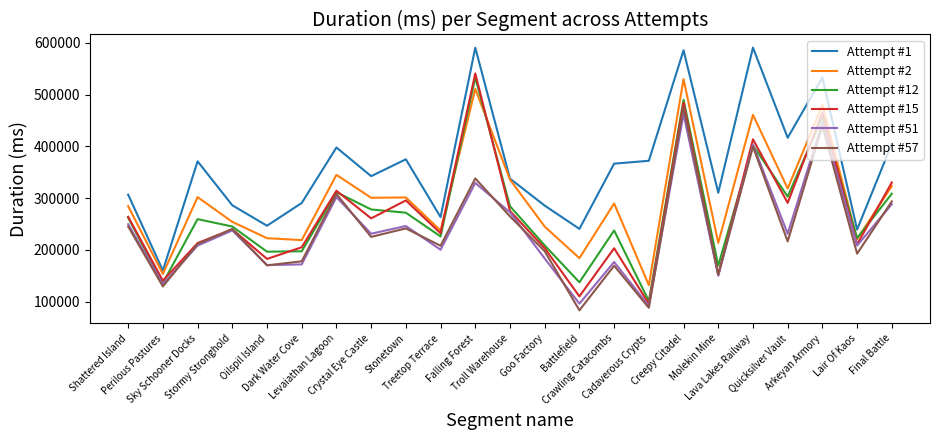

Which series has the largest total across all categories?

Attempt #1